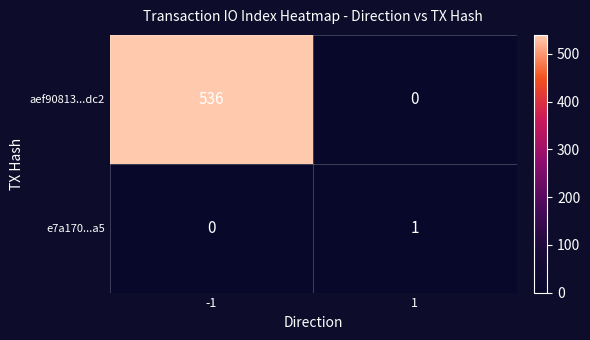

What is the sum of the aef90813...dc2 values at 1 and -1?

536